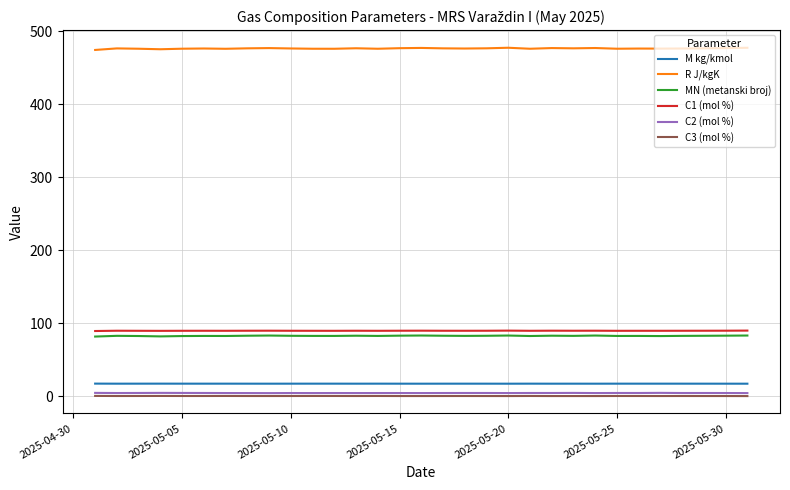

True or false: C3 (mol %) and M kg/kmol intersect in this chart.

False